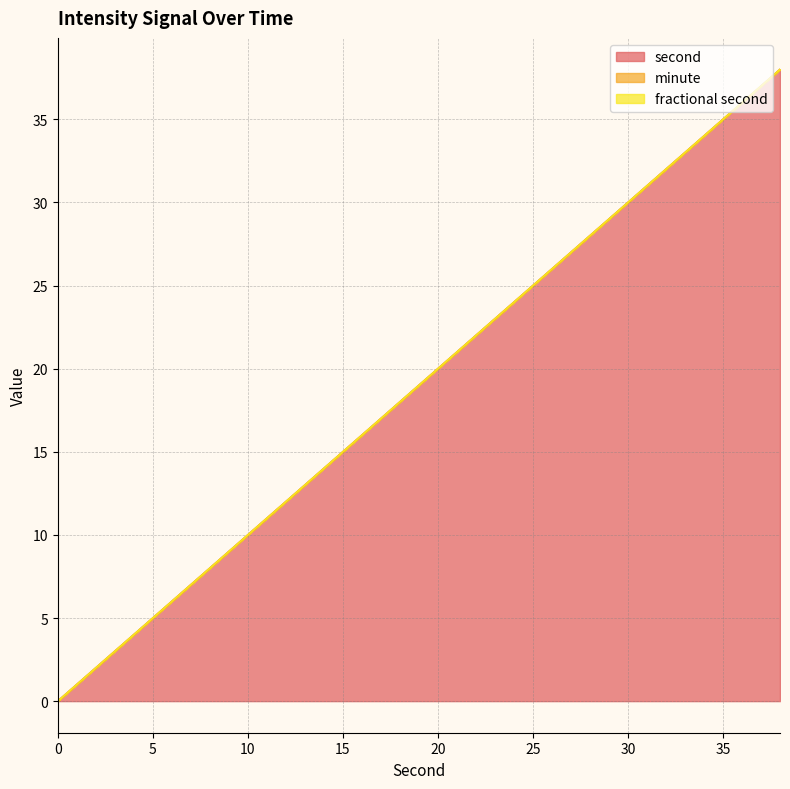

What is the value of the second point at the 3rd from the left?

4